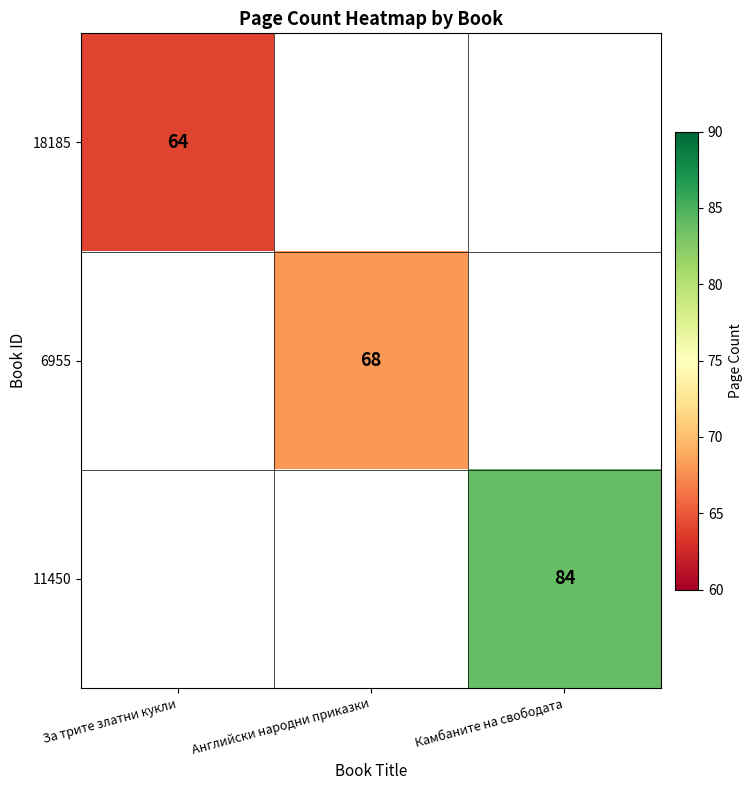

Is it true that 6955 equals 68 at Английски народни приказки?

True